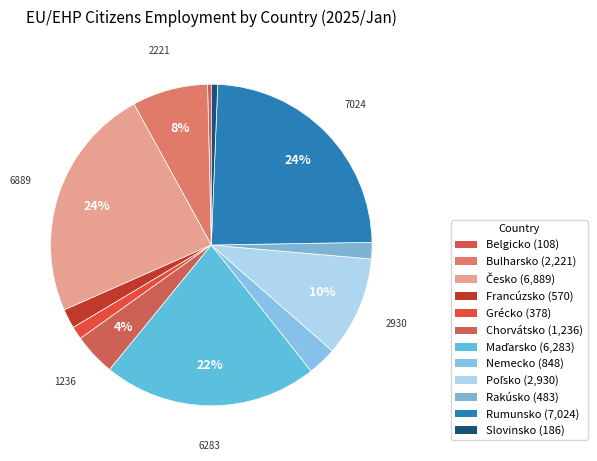

To the nearest percent, what is the average slice percentage?

8%